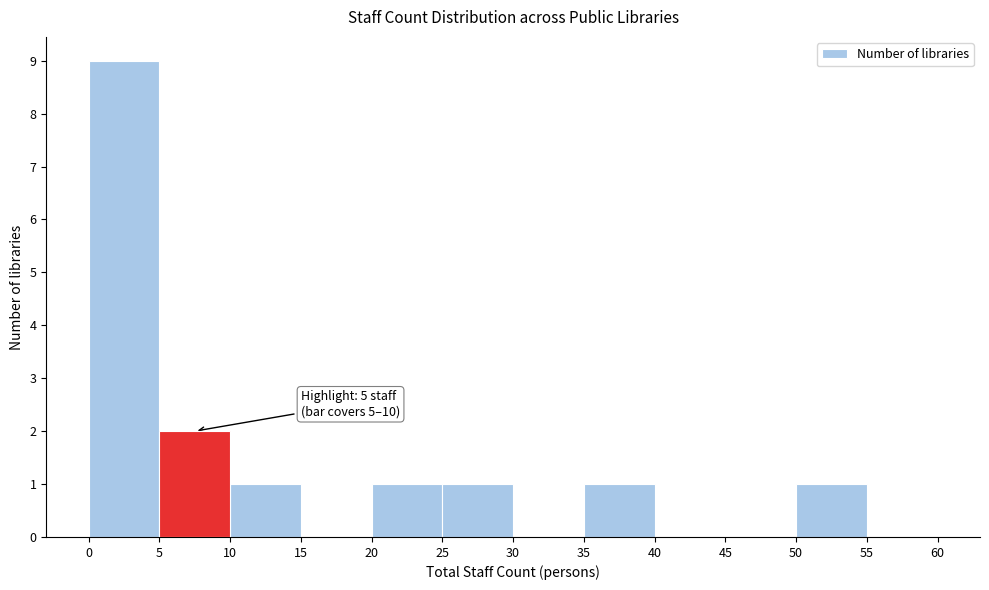

Which range on the x-axis has the tallest bar?

0 to 5